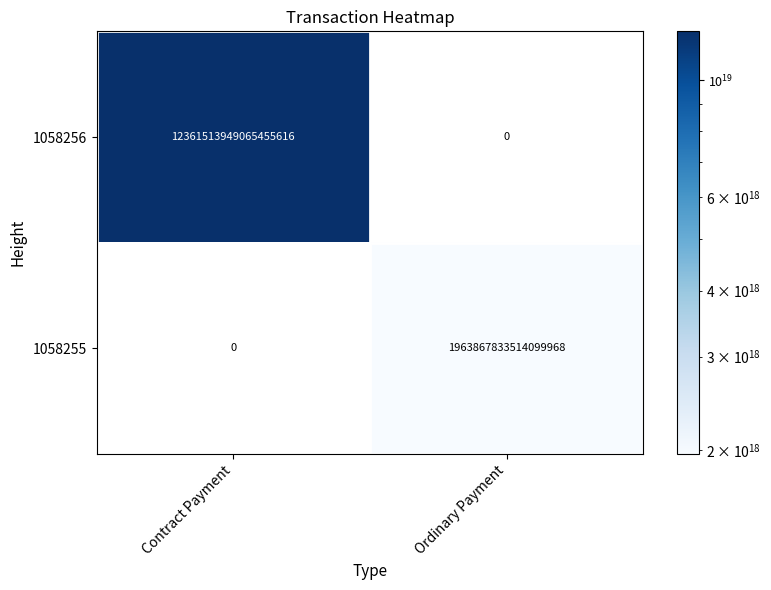

Where is 1058255 nearest to the value 981933916757049984?

Contract Payment